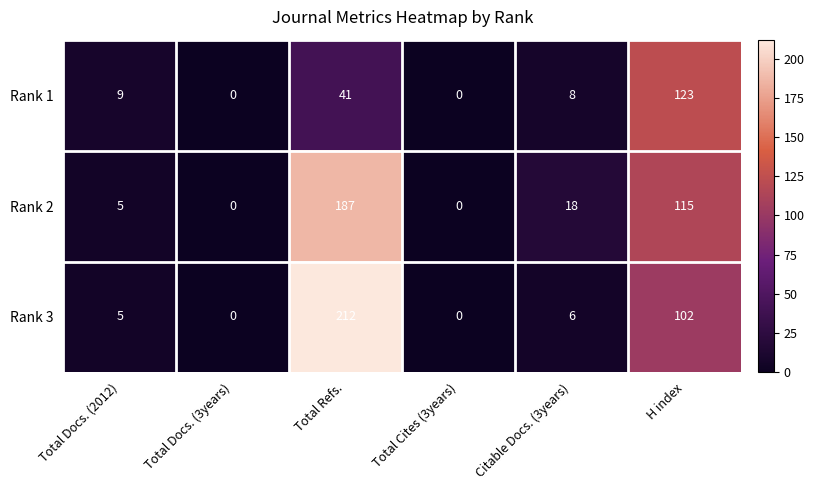

Which series changed the most between Total Docs. (2012) and Total Cites (3years)?

Rank 1